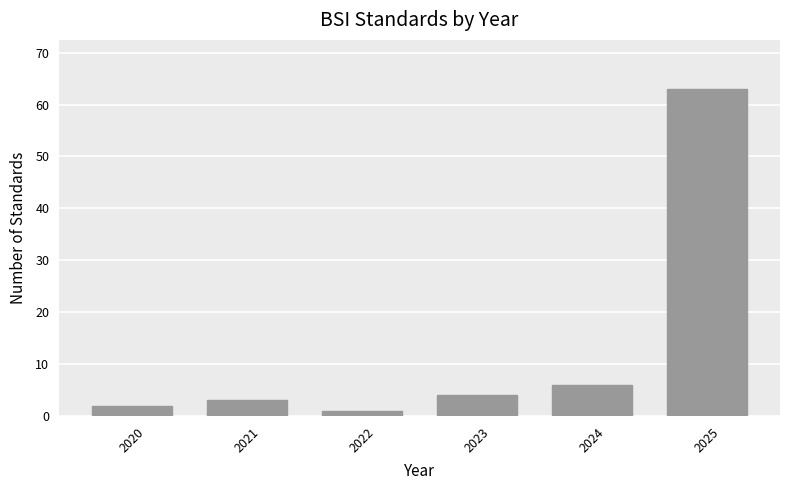

Reading left to right, what are all the values shown in this chart?

2020=2	2021=3	2022=1	2023=4	2024=6	2025=63